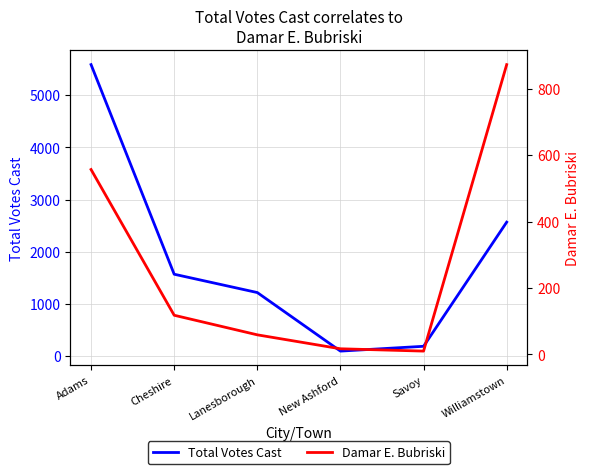

True or false: Total Votes Cast and Damar E. Bubriski cross at least once.

False